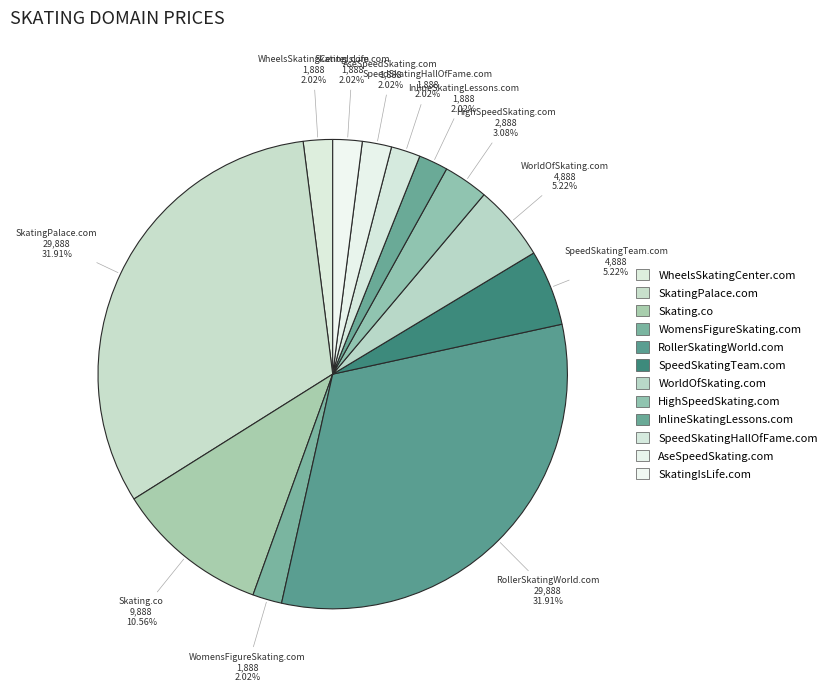

Is there a majority slice in this chart?

No